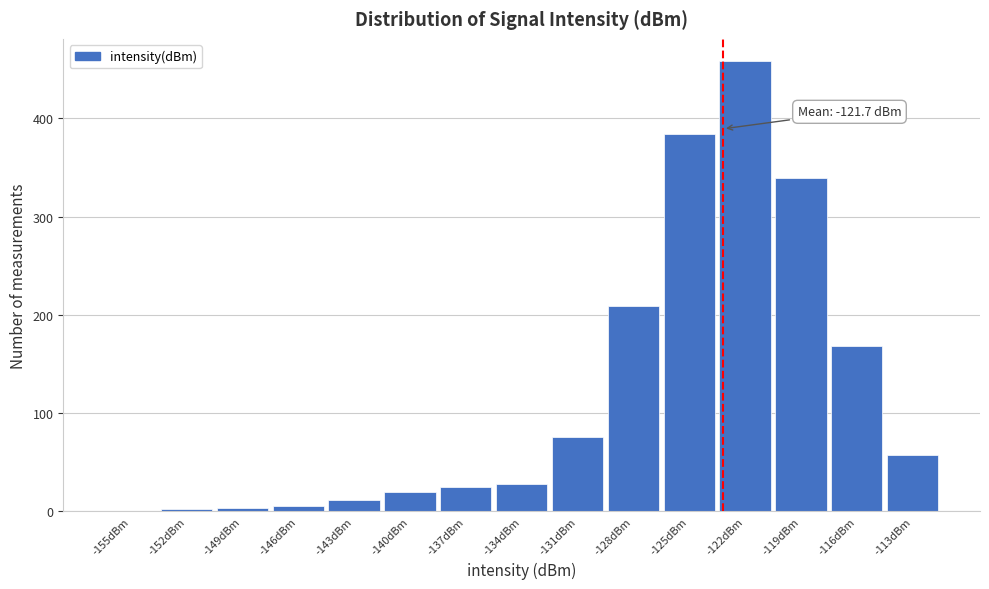

Approximately how many times larger is the value at -131dBm compared to -116dBm?

0.4